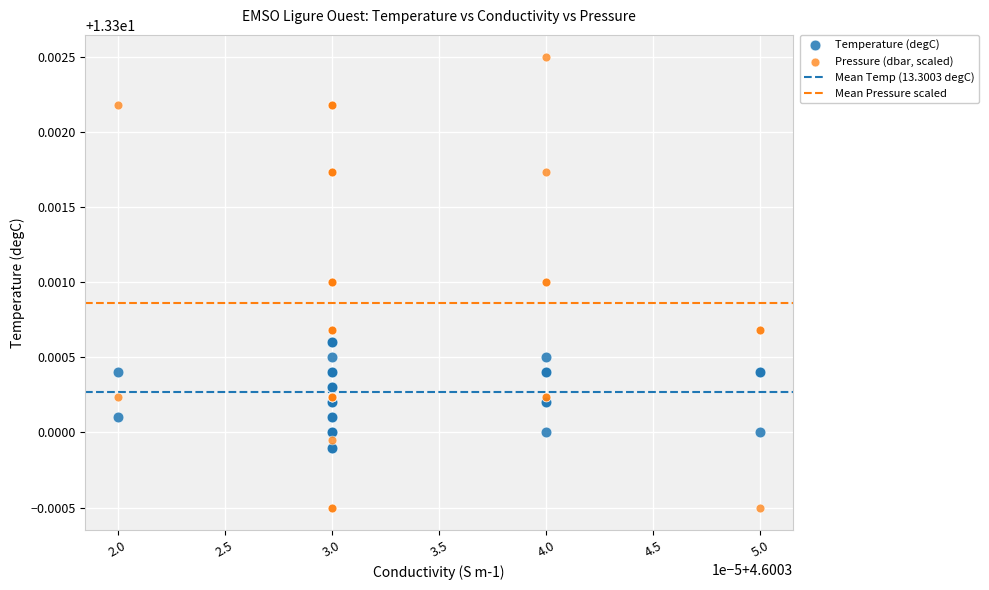

Which series reaches the minimum Y coordinate?

Pressure (dbar, scaled)